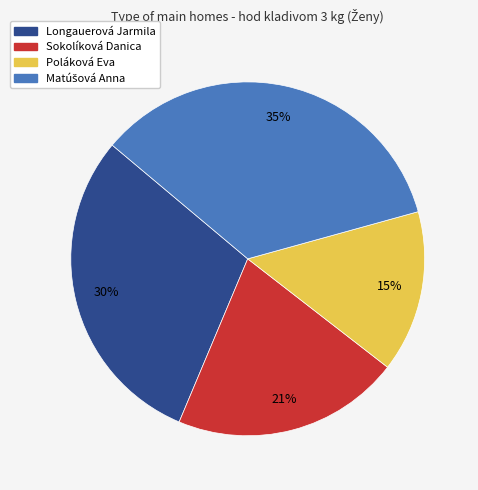

True or false: Poláková Eva accounts for 15% of the total.

True